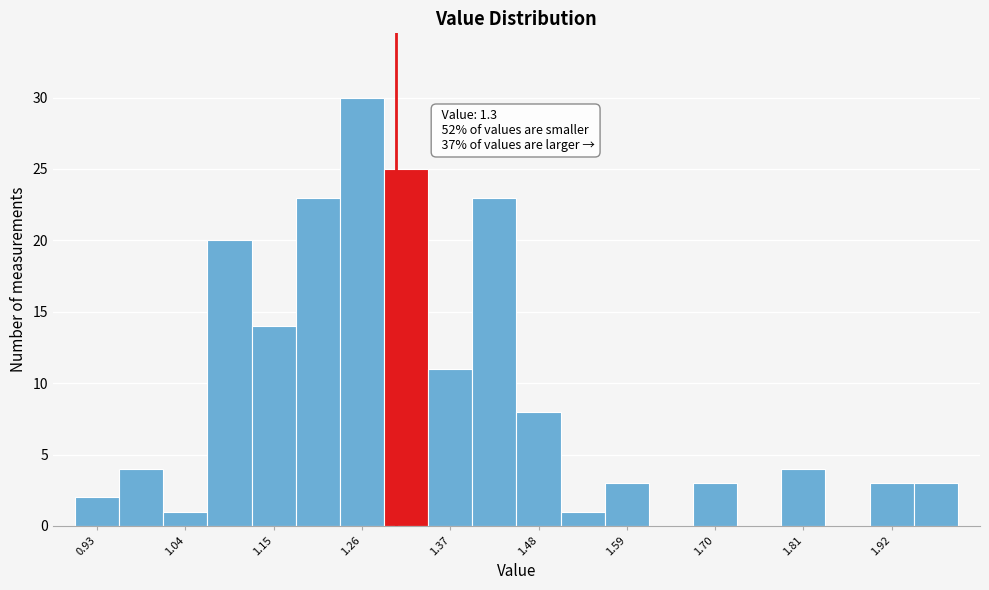

Read against the x-axis, roughly where is the centre of the tallest bar?

1.26